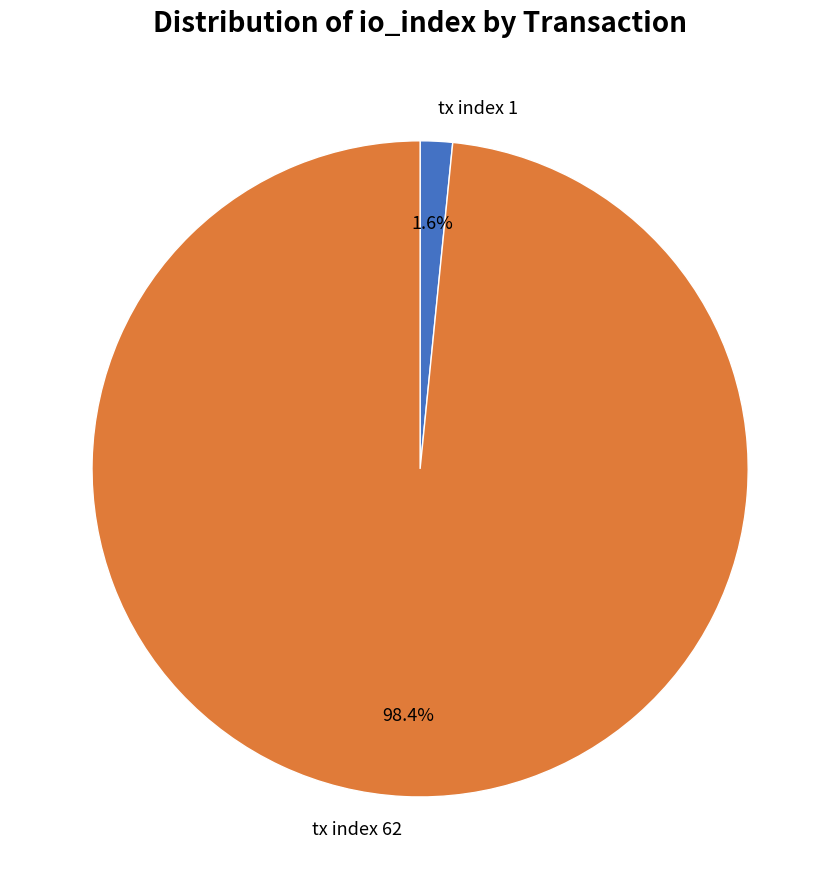

Which slice is the largest?

tx index 62